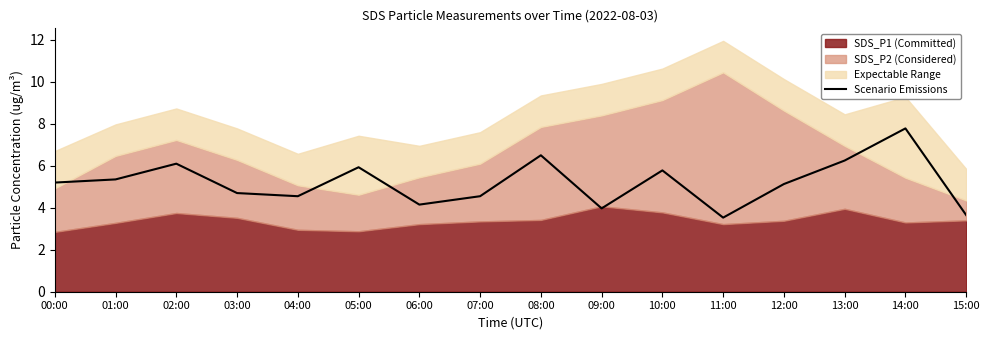

Reading left to right, what are all the values shown in this chart?

5.2	5.3	6.1	4.7	4.5	5.9	4.2	4.5	6.5	4.0	5.8	3.5	5.1	6.2	7.8	3.6